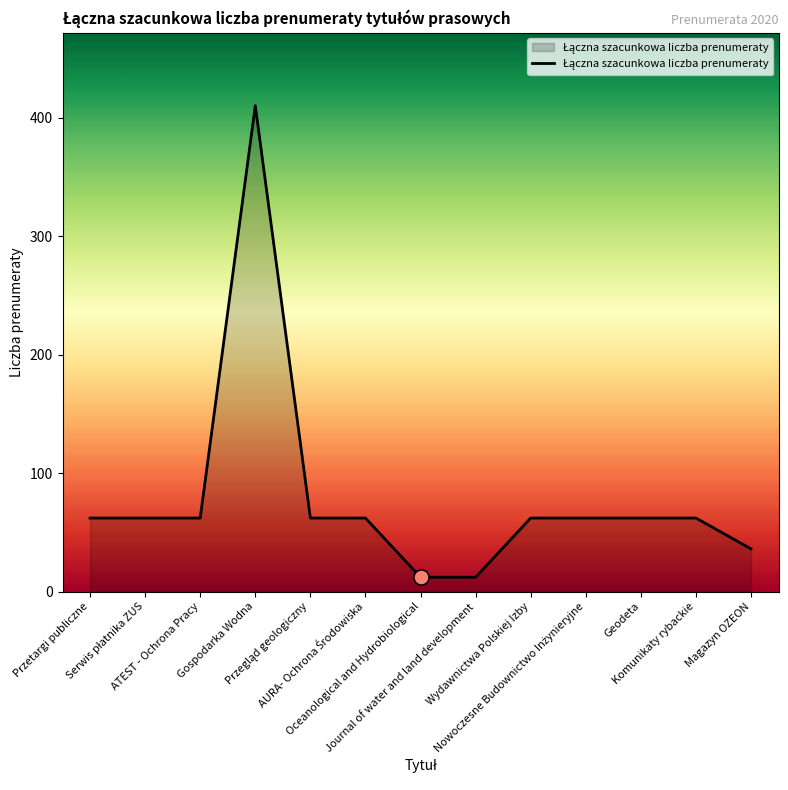

What is the change in value from Journal of water and land development to Magazyn OZEON?

+24